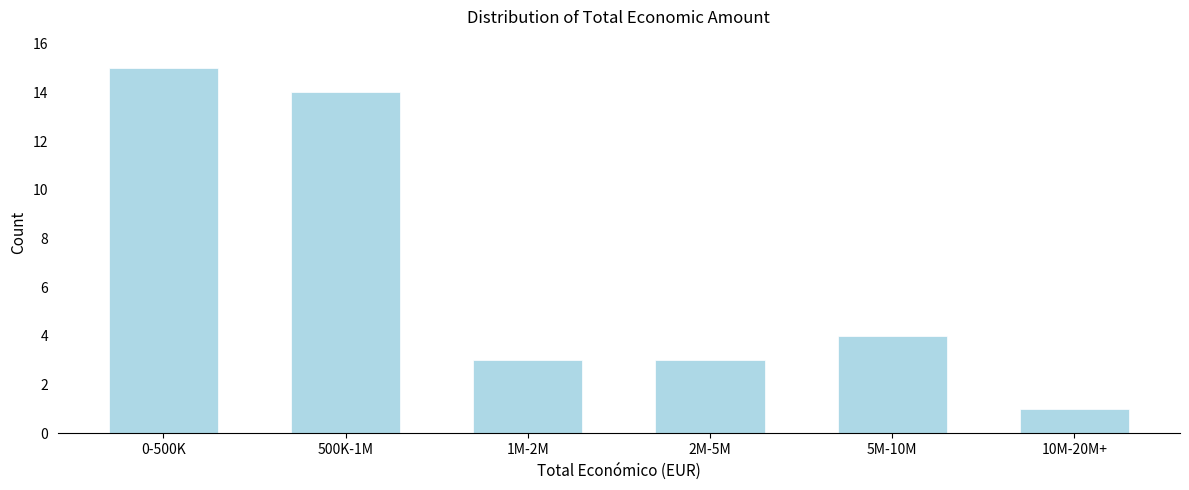

Reading left to right, transcribe all the data shown in this chart.

0-500K=15	500K-1M=14	1M-2M=3	2M-5M=3	5M-10M=4	10M-20M+=1